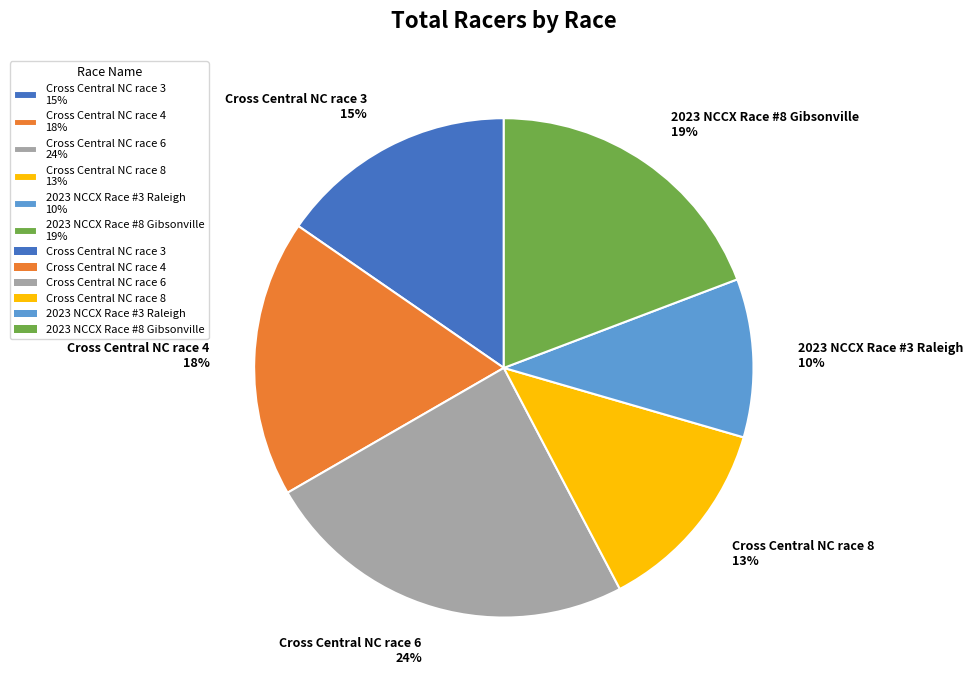

Which category has the smallest portion of the pie?

2023 NCCX Race #3 Raleigh